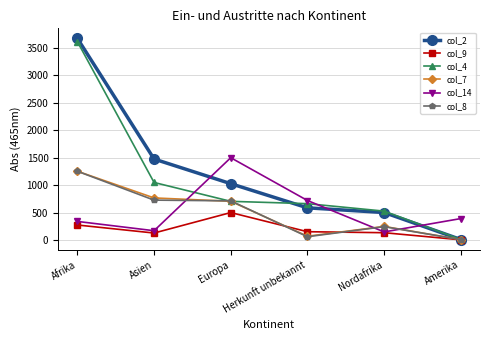

Which label corresponds to the smallest value in the chart?

Amerika